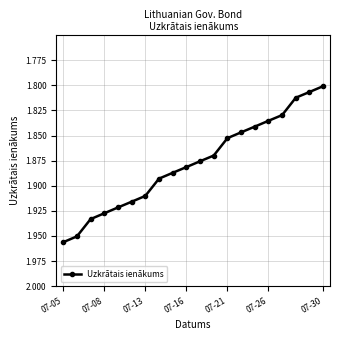

What is the sum of all values?

37.5